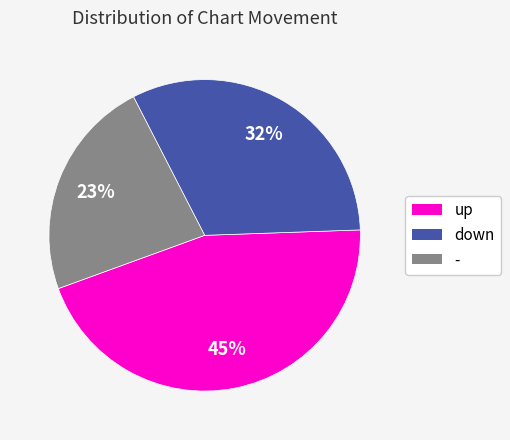

Is it true that down is 32% of the pie?

True